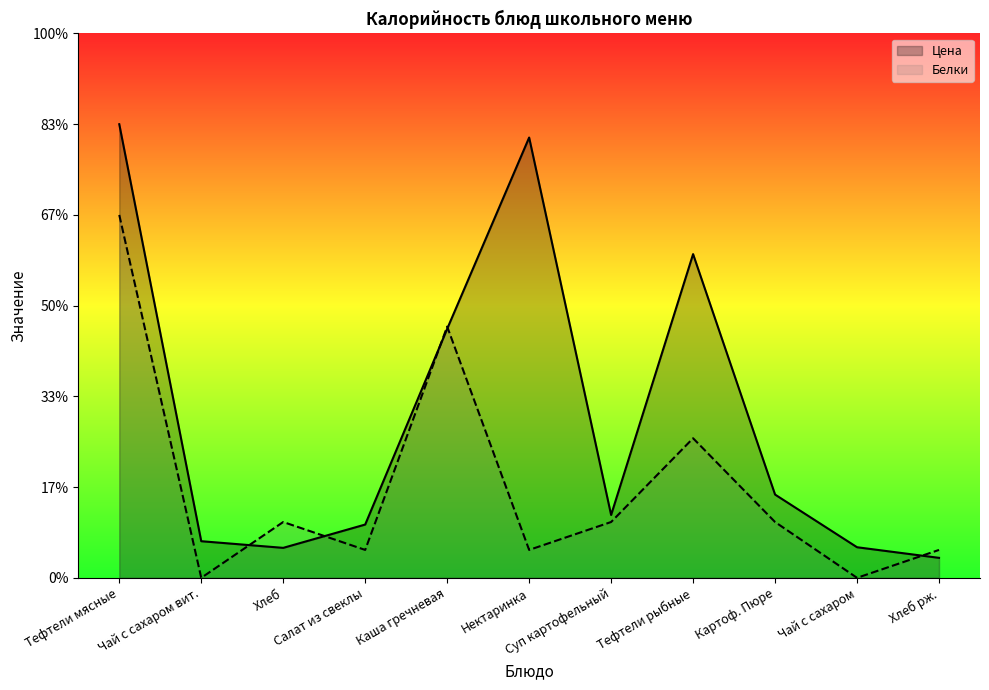

Rank the series by their average value, from lowest to highest.

Белки, Цена